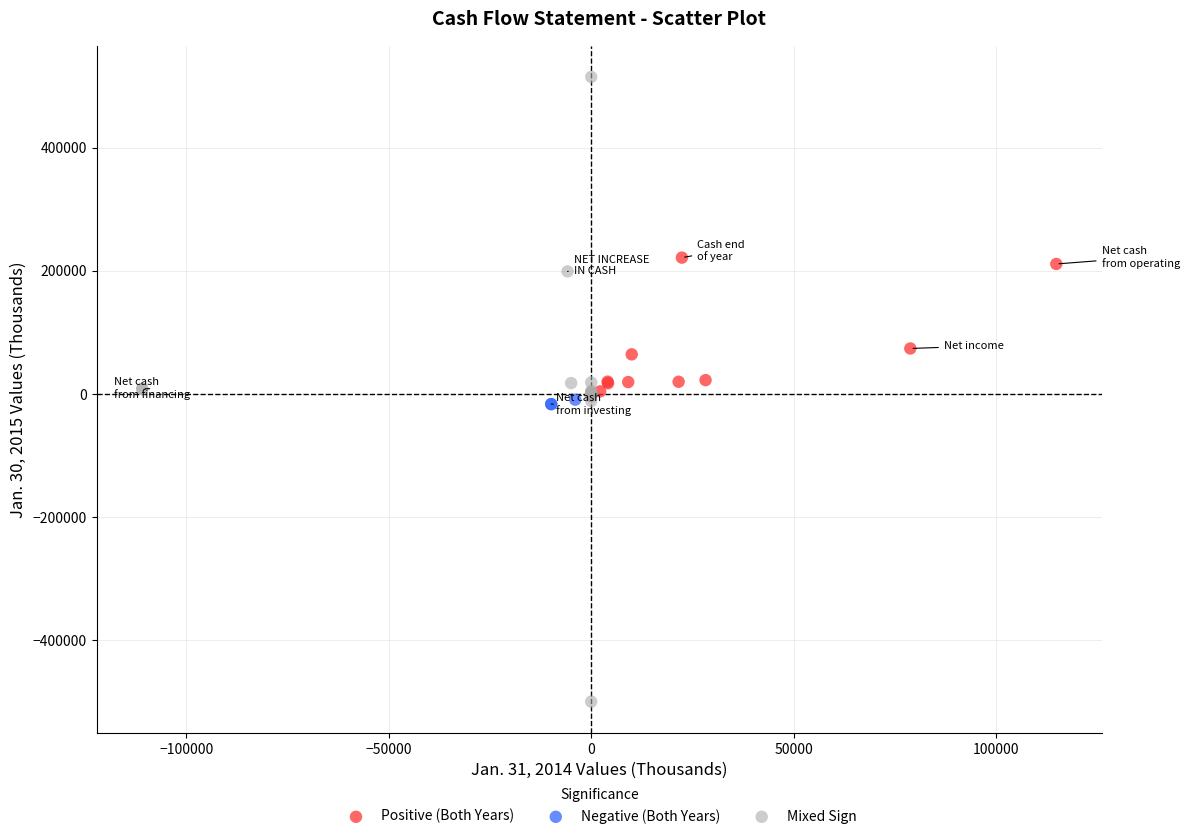

Which series reaches the minimum Y coordinate?

Mixed Sign